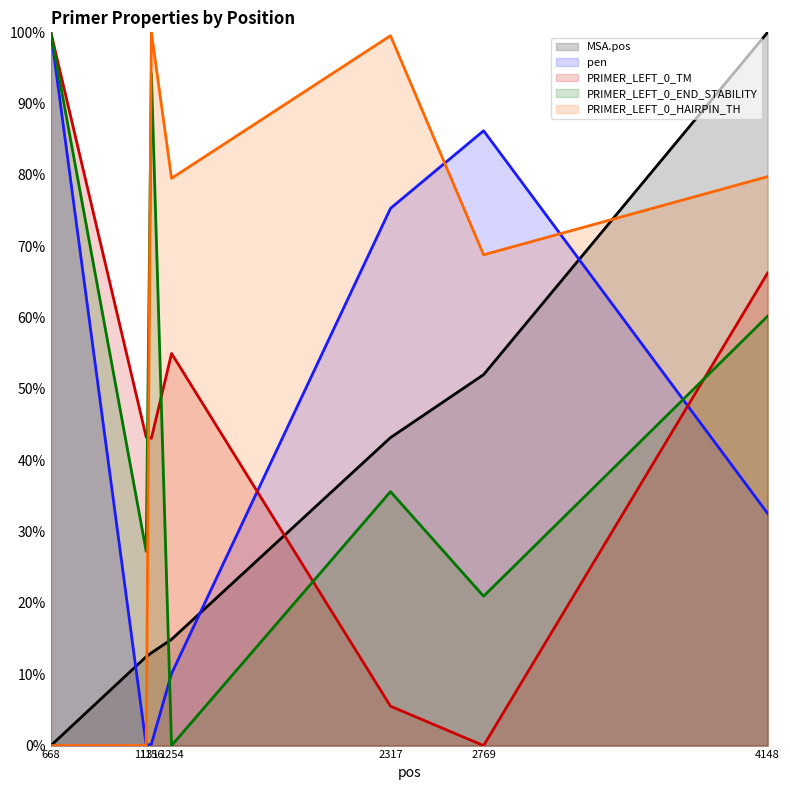

Where is PRIMER_LEFT_0_TM nearest to the value 0?

2769